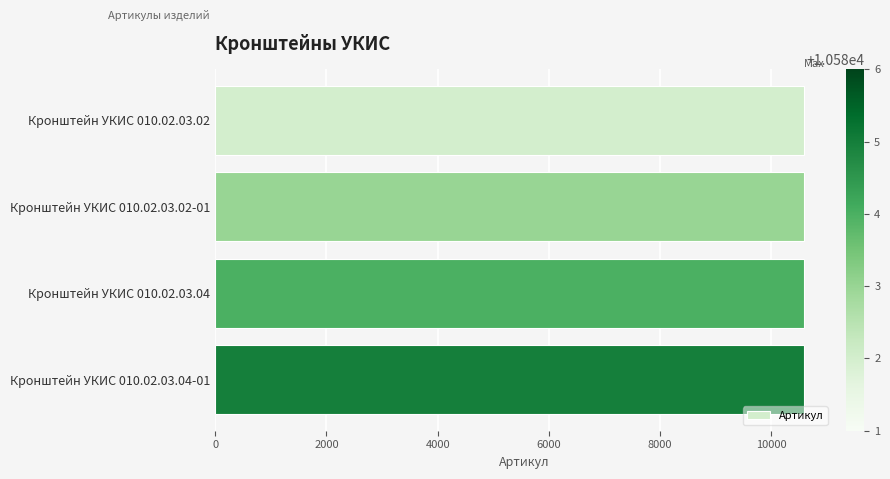

How many distinct data groups are displayed?

1